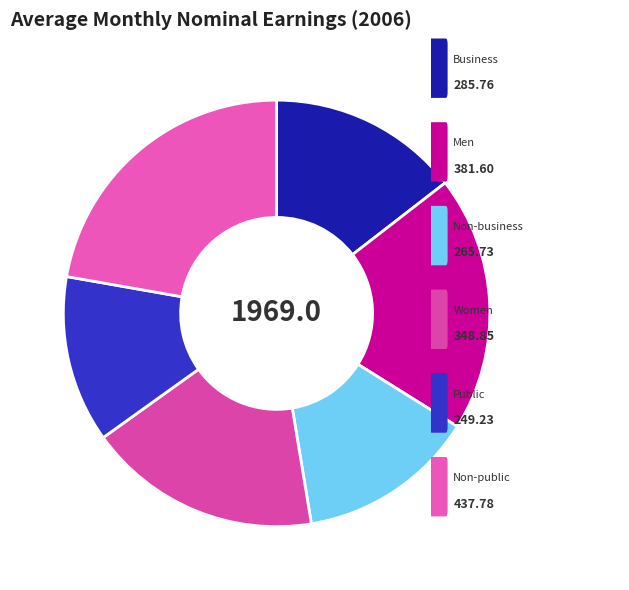

What is the smallest slice in the pie chart?

Public